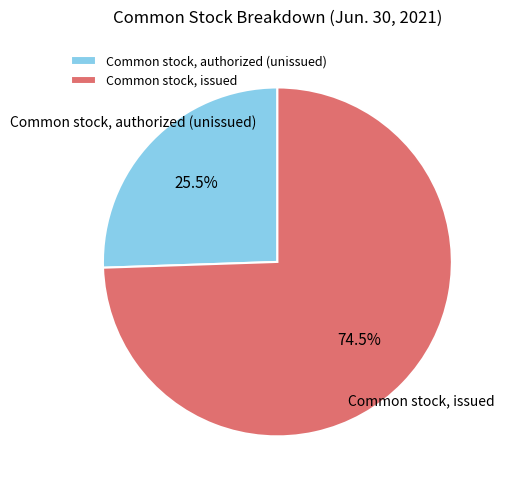

How many slices are in this pie chart?

2